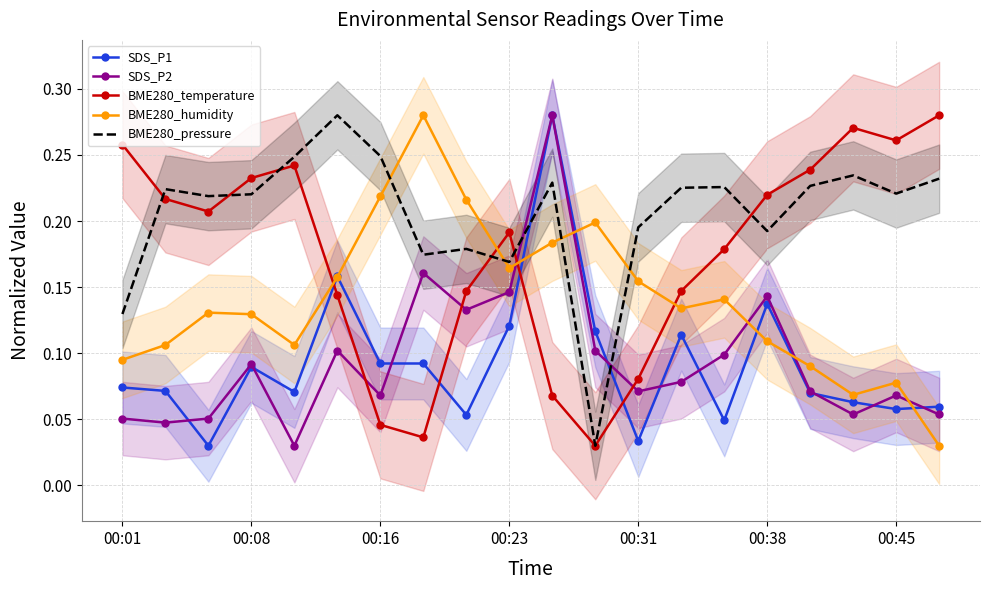

Is it true that SDS_P1 equals 0.2 at 11?

False